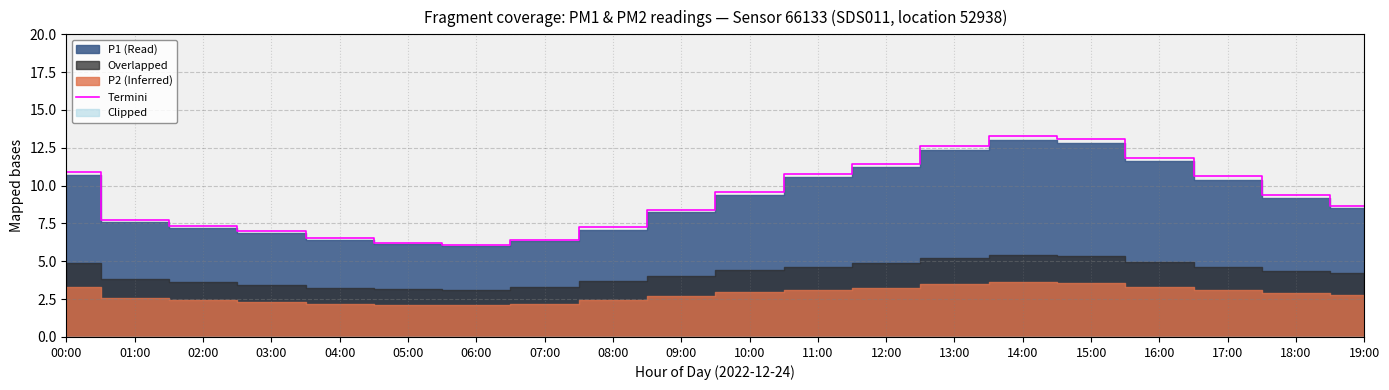

Which has a higher value, 02:00 or 15:00?

15:00